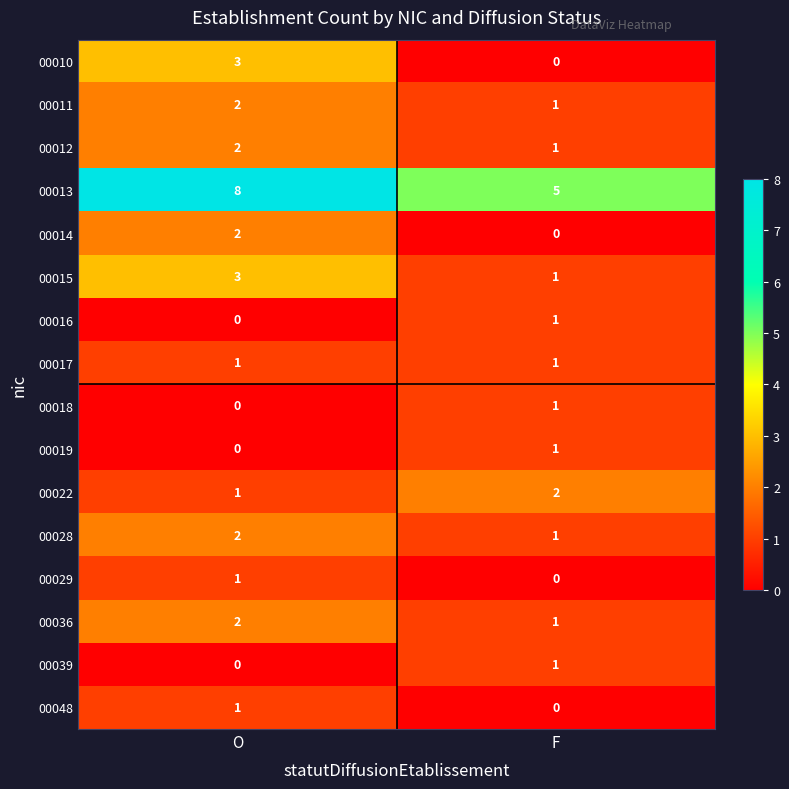

At which category is the sum across all series the highest?

O